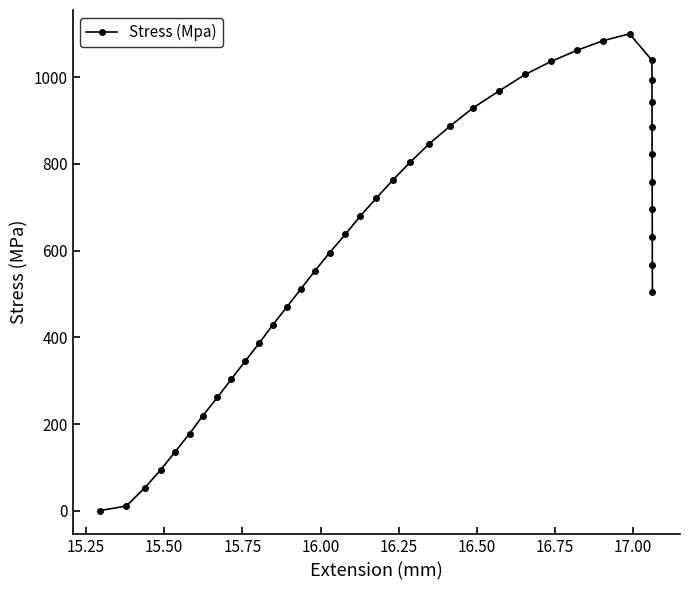

Count the number of data series in this chart.

1